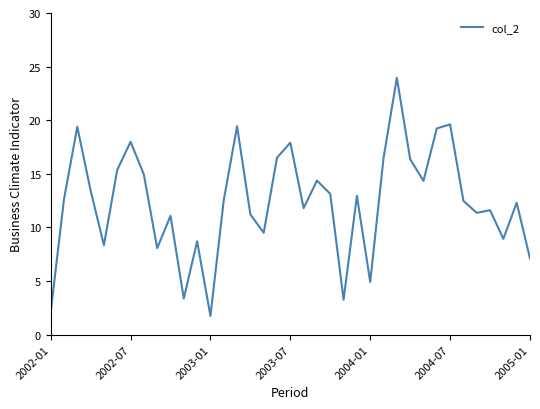

What is the difference between the maximum and minimum values?

22.2